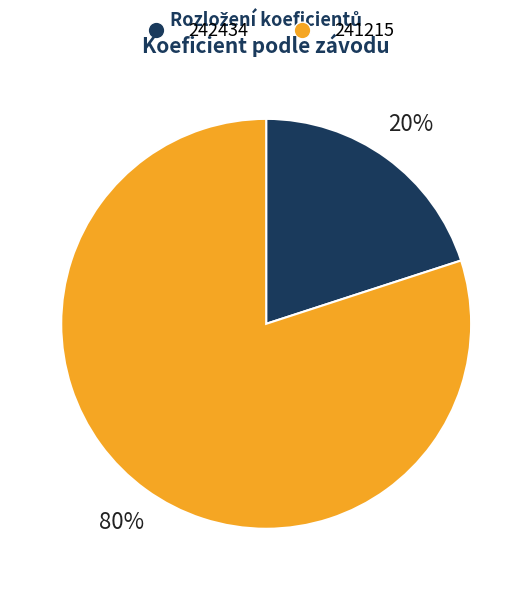

True or false: 242434 accounts for 11% of the total.

False